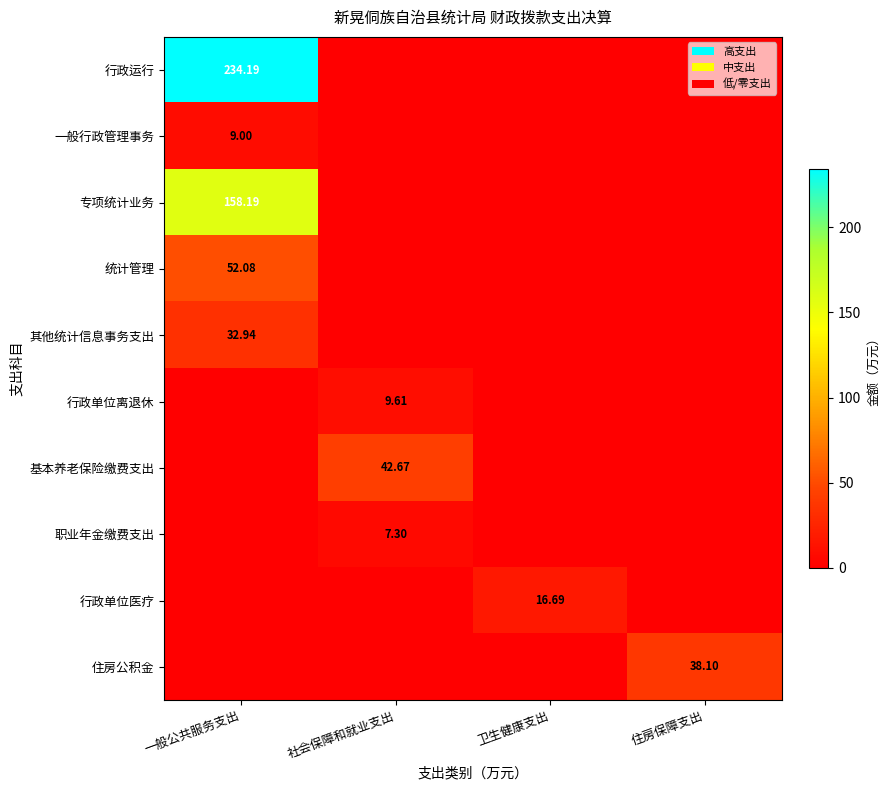

What is the difference between the highest and lowest values at 社会保障和就业支出?

42.7